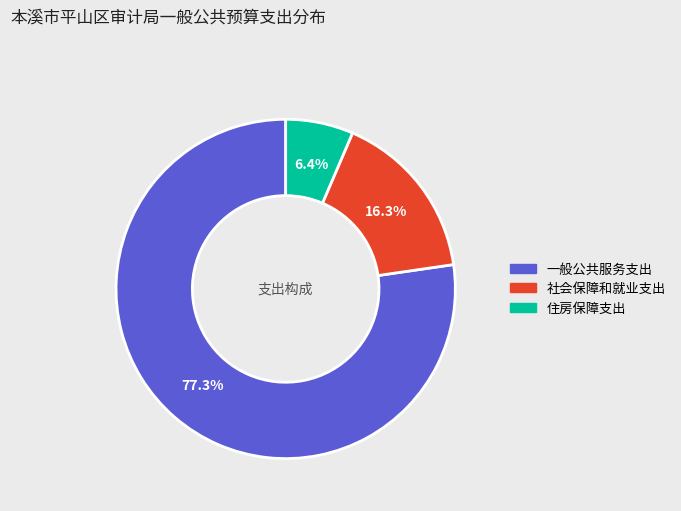

Rank the categories by value from lowest to highest.

住房保障支出, 社会保障和就业支出, 一般公共服务支出